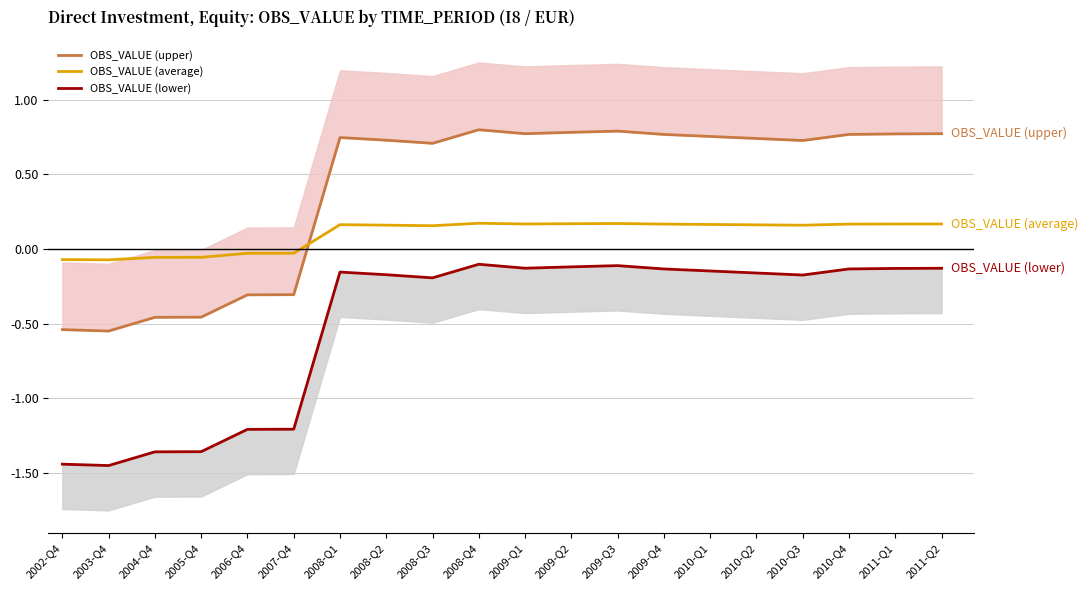

Rank the series at 2008-Q2 from lowest to highest value.

OBS_VALUE (lower), OBS_VALUE (average), OBS_VALUE (upper)